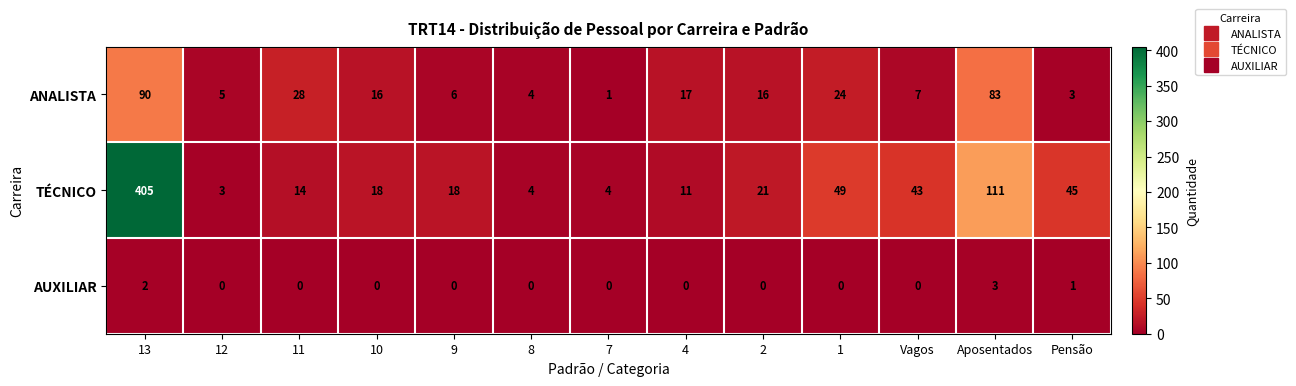

How many data points does each series have?

13